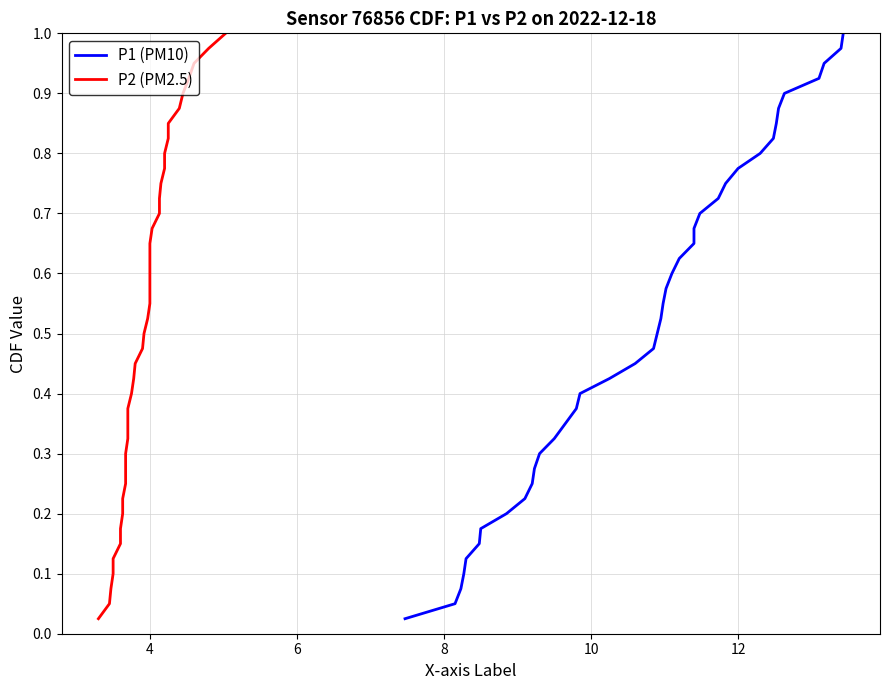

Is it true that P2 (PM2.5) equals 0.7 at 18?

False